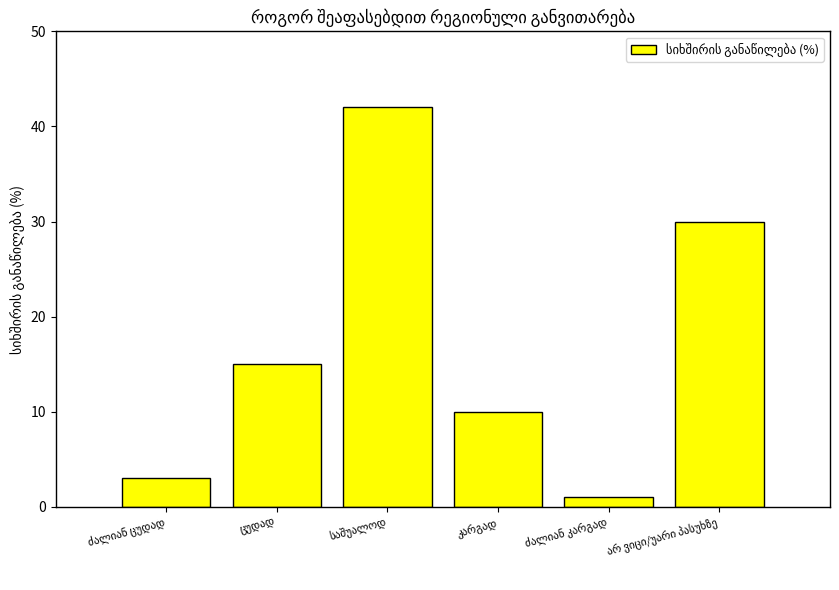

What is the difference between the maximum and minimum values?

41